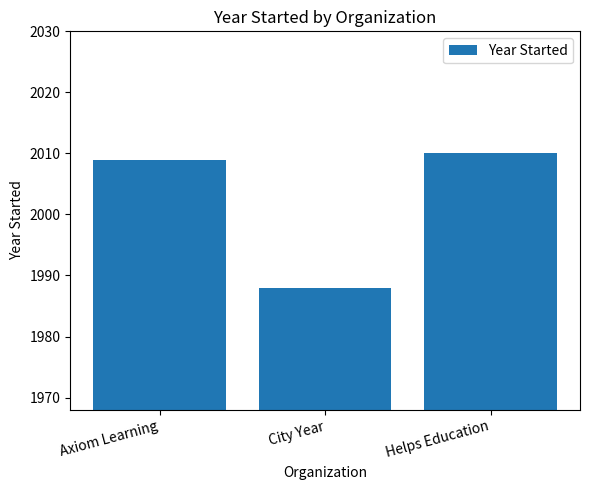

List the labels in order of value, largest first.

Helps Education, Axiom Learning, City Year